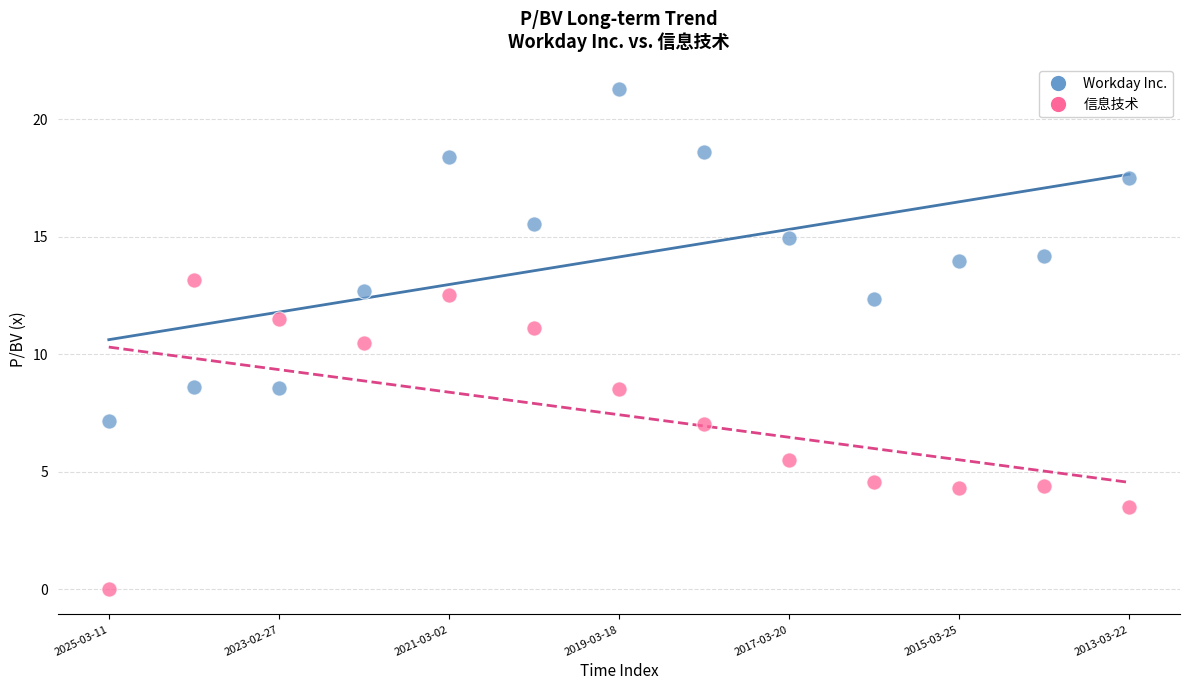

Which series contains the highest Y value?

Workday Inc.